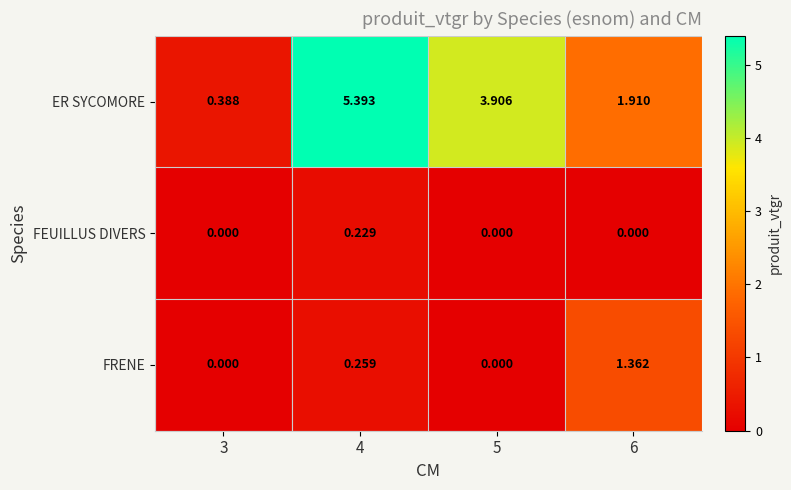

What is the greatest value displayed?

5.4